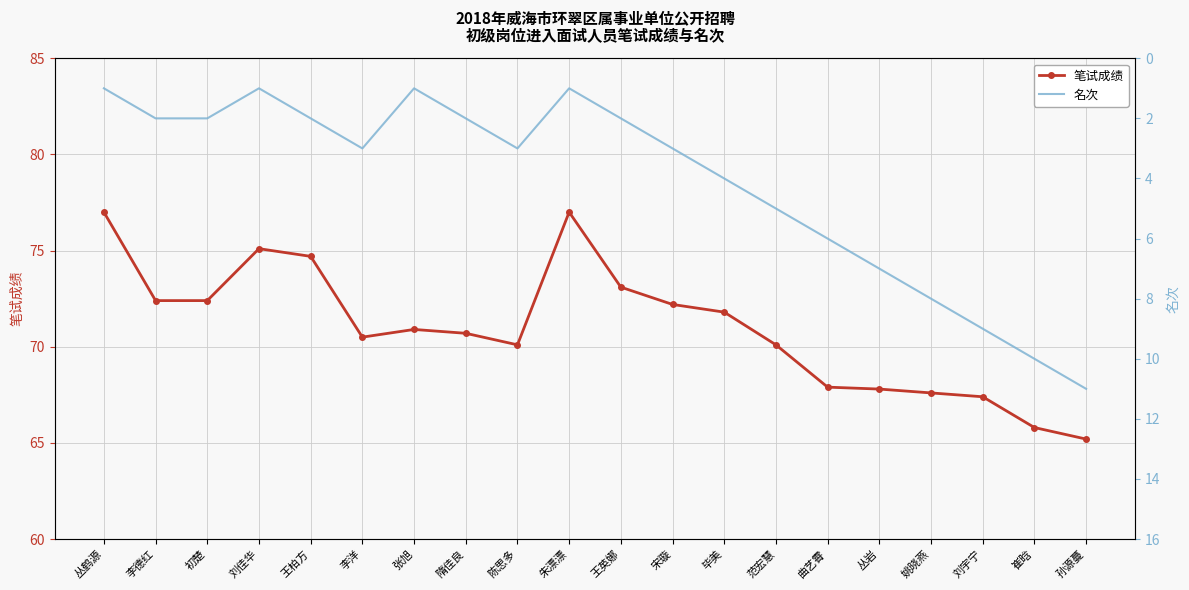

The value of 名次 at 丛鹤源 is 1.6. True or false?

False